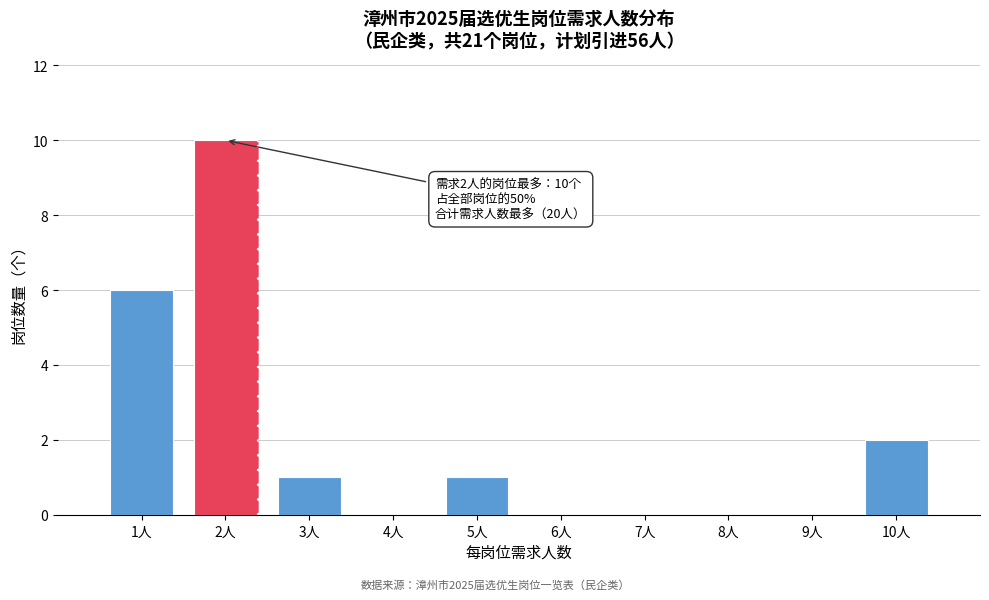

Reading right to left, list all the values displayed in this chart.

10人=2	9人=0	8人=0	7人=0	6人=0	5人=1	4人=0	3人=1	2人=10	1人=6